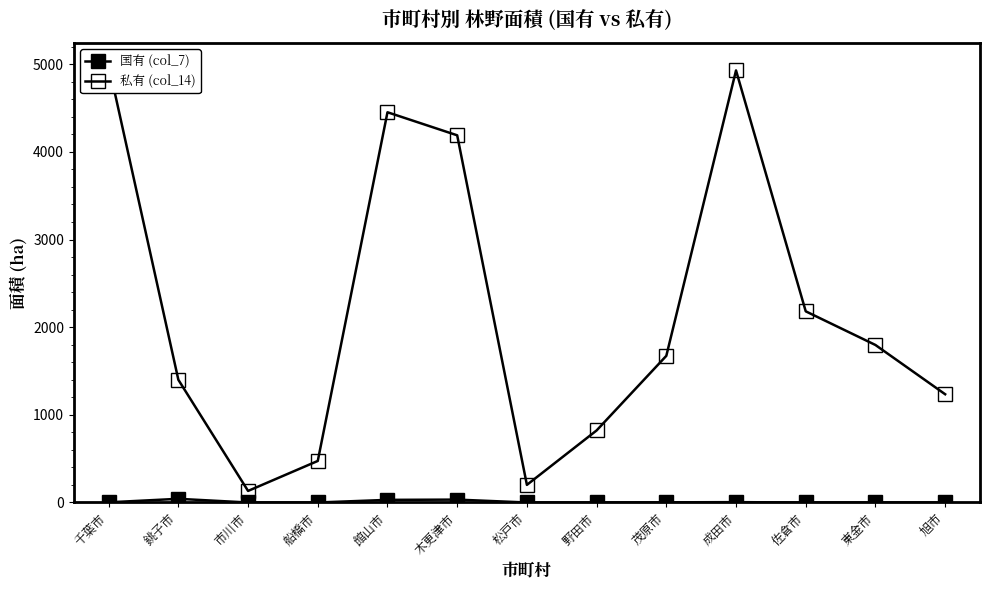

What is the difference between the highest and lowest values at 館山市?

4422